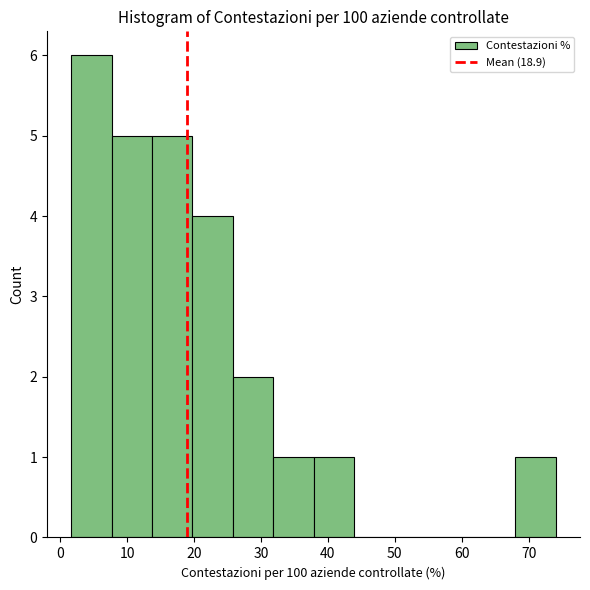

Which range on the x-axis has the tallest bar?

2 to 8